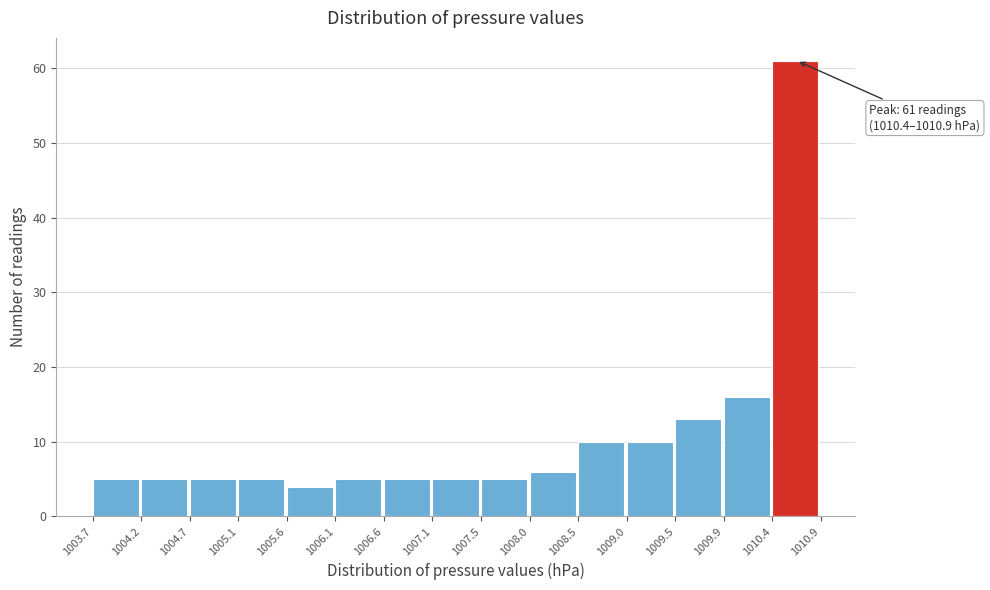

Over which range of the x-axis is the bar tallest?

1010.4 to 1010.9